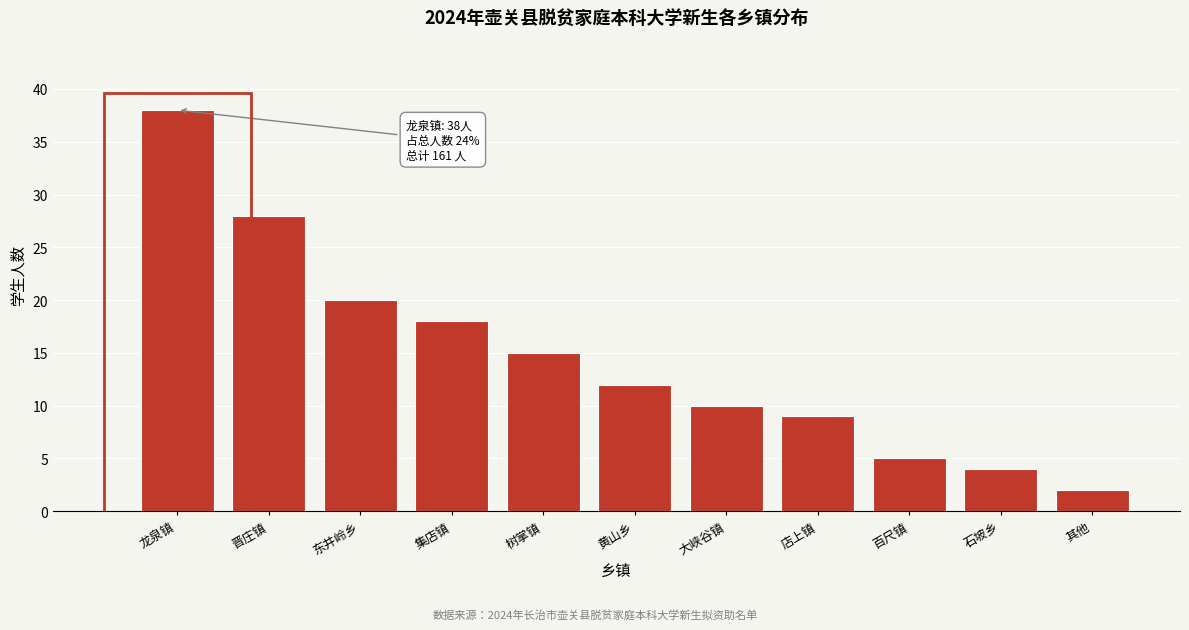

Reading right to left, list all the values displayed in this chart.

2	4	5	9	10	12	15	18	20	28	38